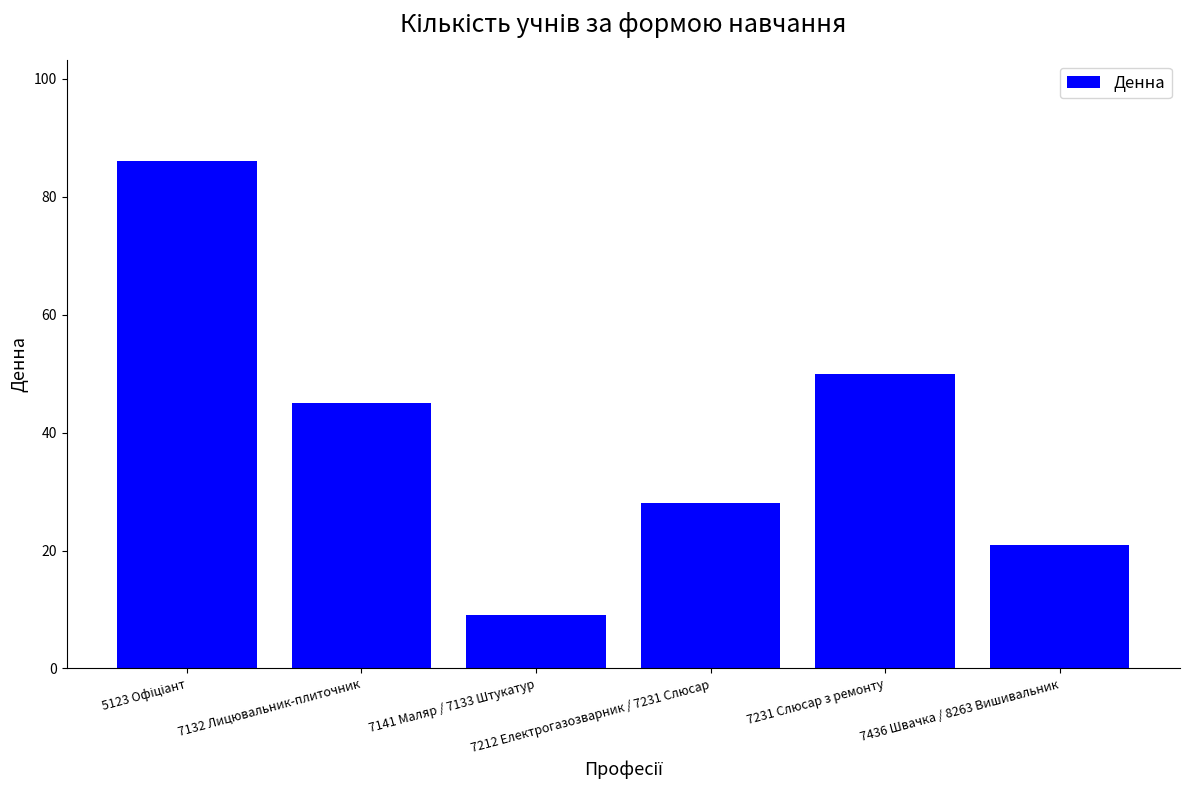

Reading right to left, what are all the values shown in this chart?

21	50	28	9	45	86